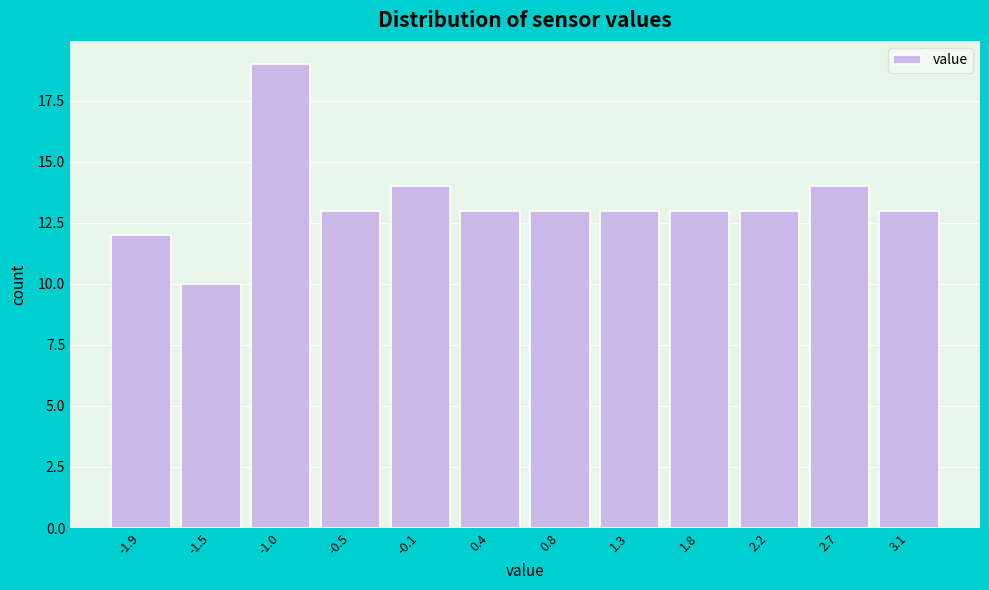

Reading left to right, transcribe all the data shown in this chart.

12	10	19	13	14	13	13	13	13	13	14	13